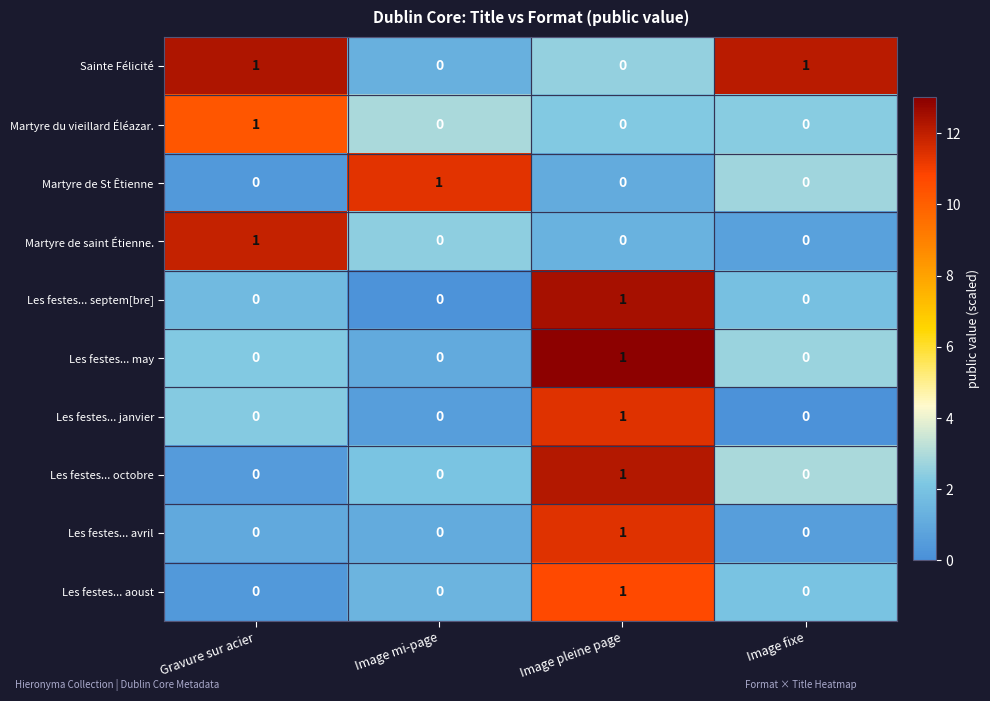

Count the Les festes... aoust values in the range 0 to 1.

4